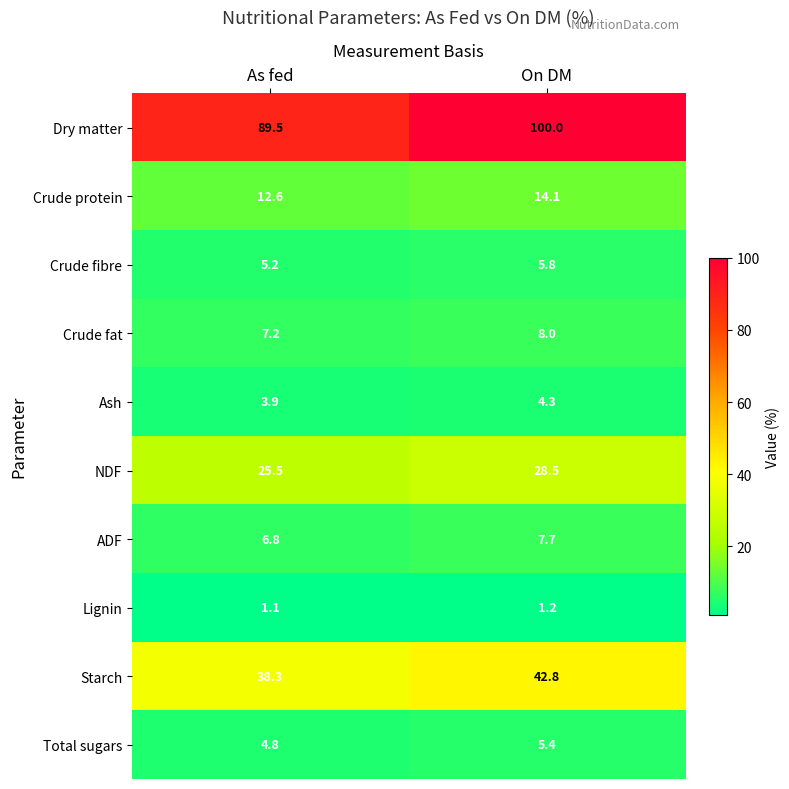

Rank the series at On DM from highest to lowest value.

Dry matter, Starch, NDF, Crude protein, Crude fat, ADF, Crude fibre, Total sugars, Ash, Lignin